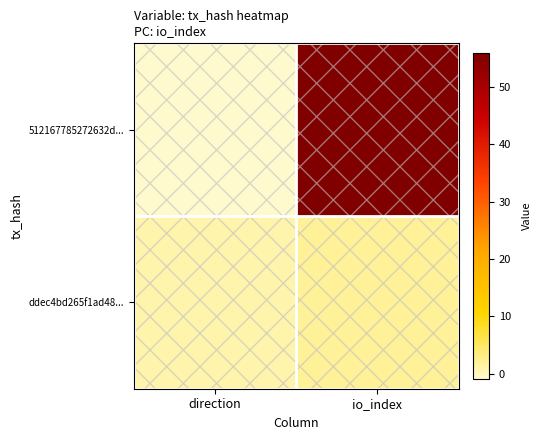

What is the spread (max minus min) of values at io_index?

54